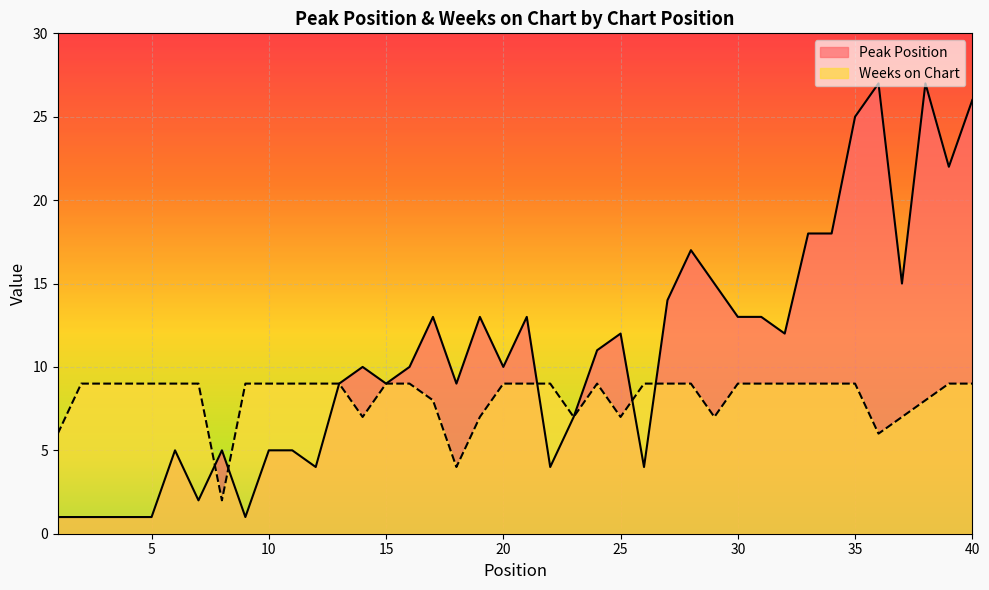

Does the chart display data point markers on the line(s)?

No